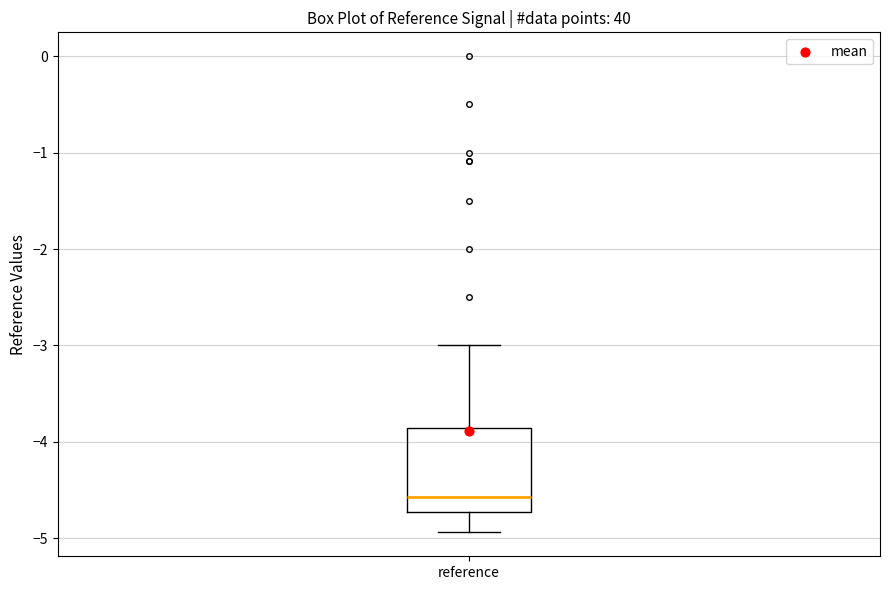

Transcribe this box plot: give where the median line is, the range the box spans, and where the two whiskers end, as read against the y-axis. The values are not printed on the chart, so give them approximately, as read against the axis.

median -4.6, box -4.7 to -3.9, whiskers -4.9 to -3.0